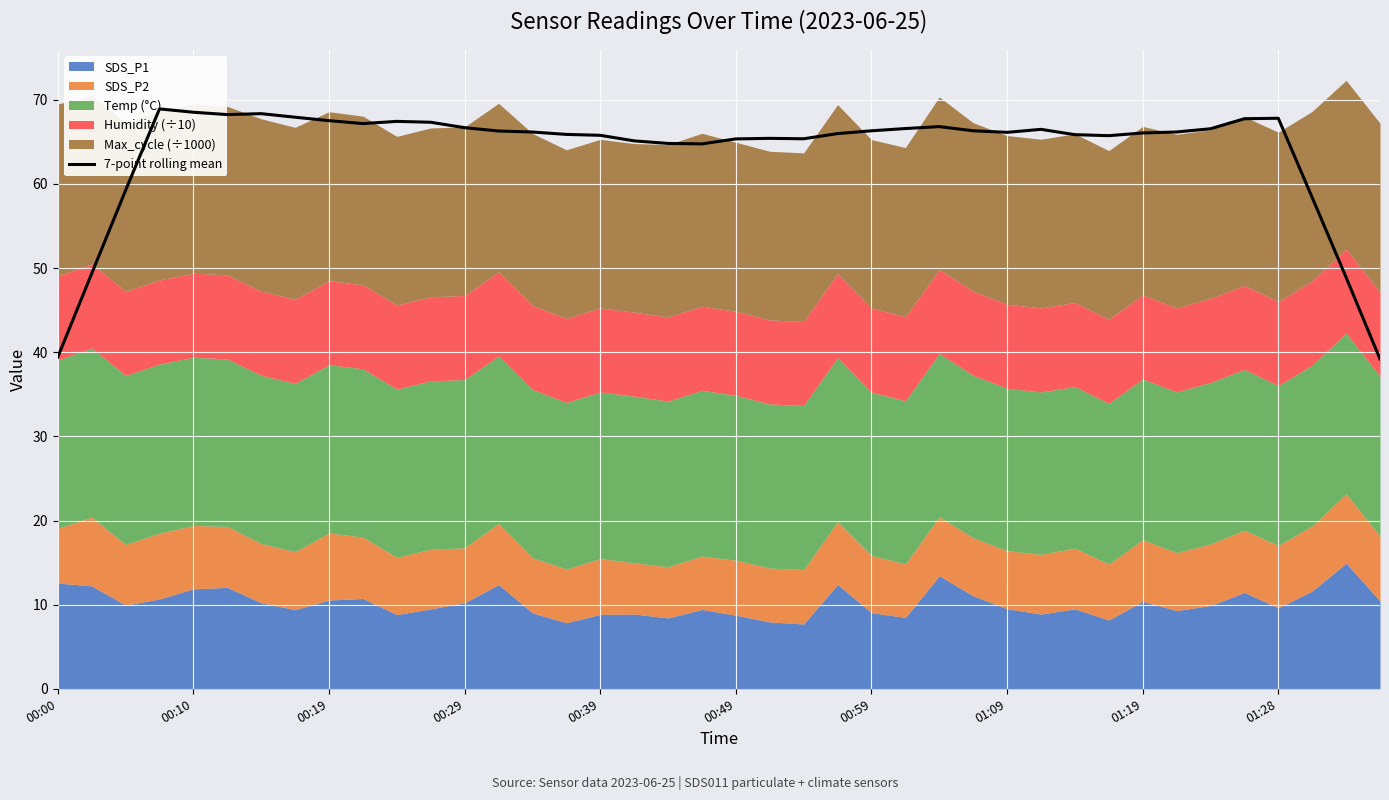

What is the value of the 3rd point from the left?

59.2